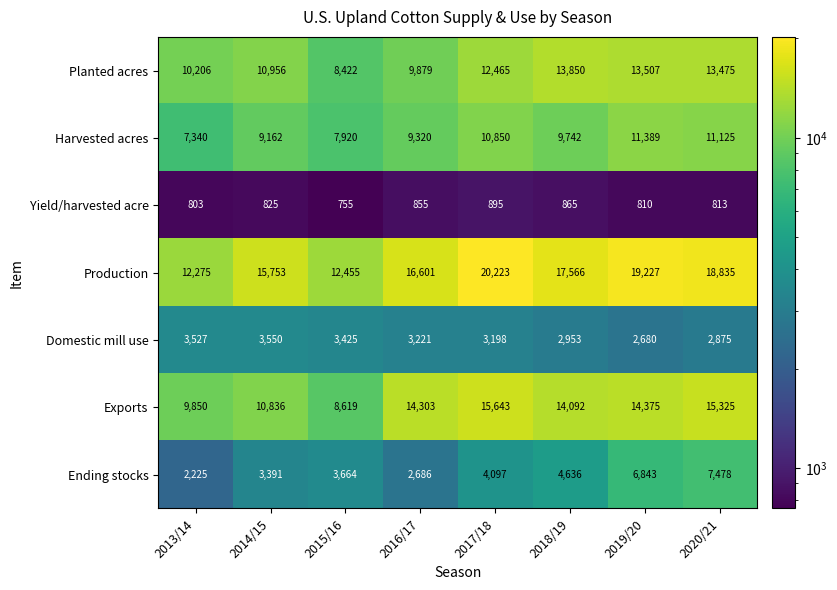

What is the difference between the highest and lowest values at 2017/18?

19328